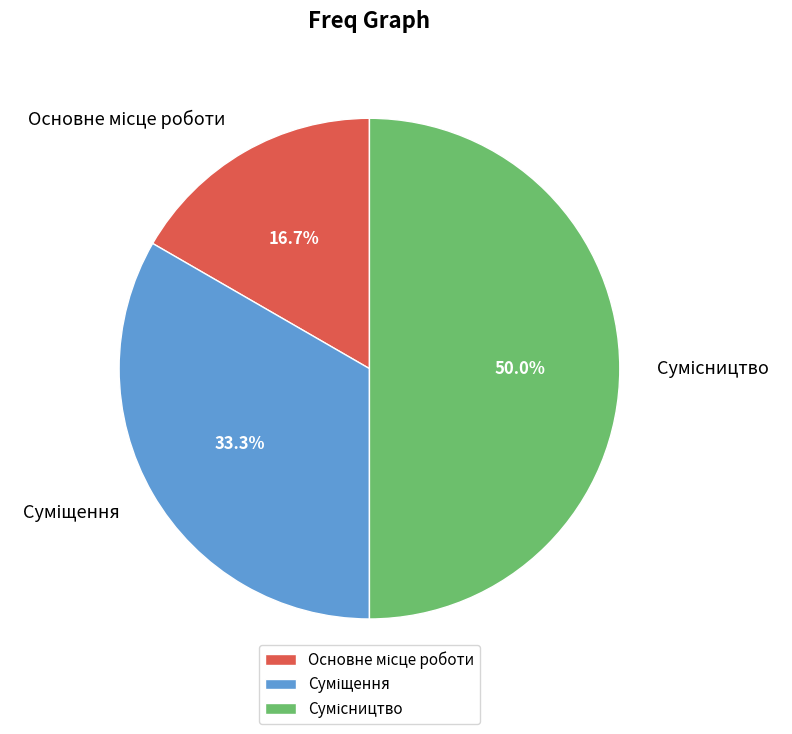

To the nearest percent, what is the difference between the largest and smallest slice percentages?

33%